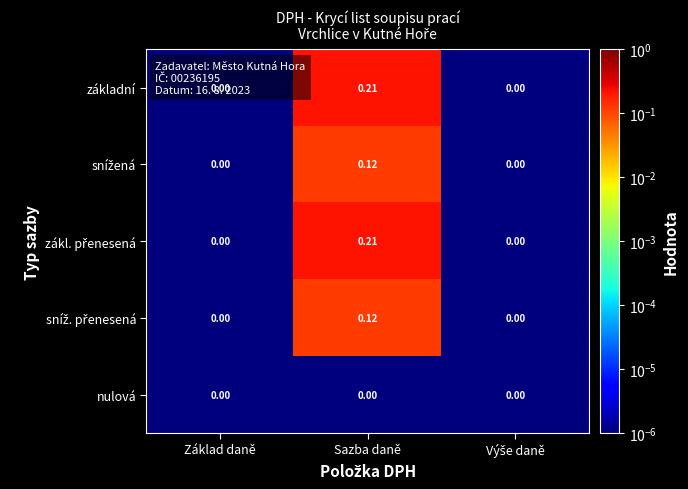

At which category is the sum across all series the highest?

Sazba daně